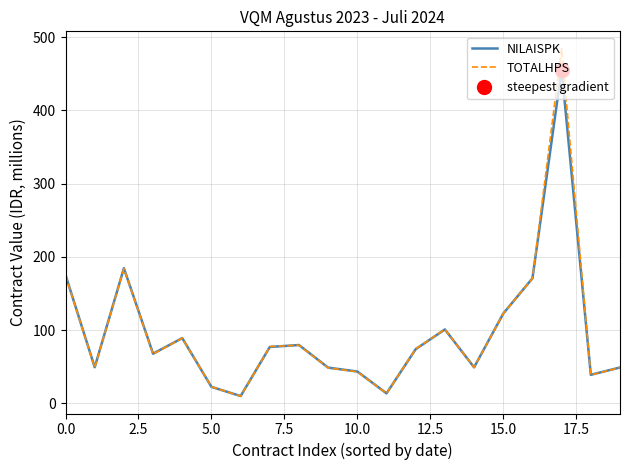

What is the approximate value of TOTALHPS at 5.0?

22.6